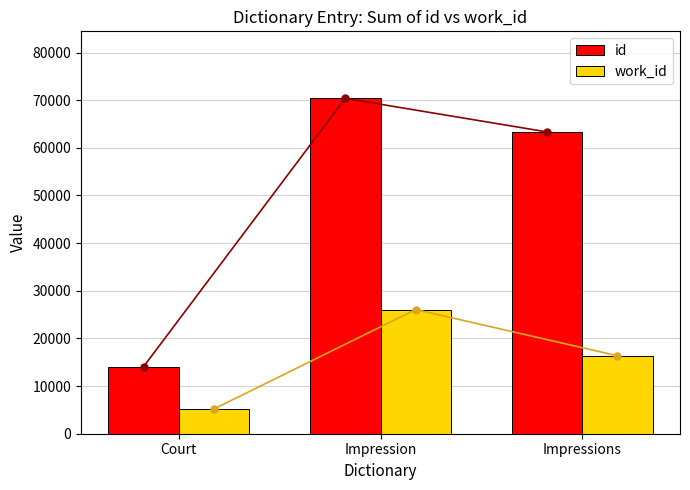

True or false: id has a value of 63345 at Impressions.

True